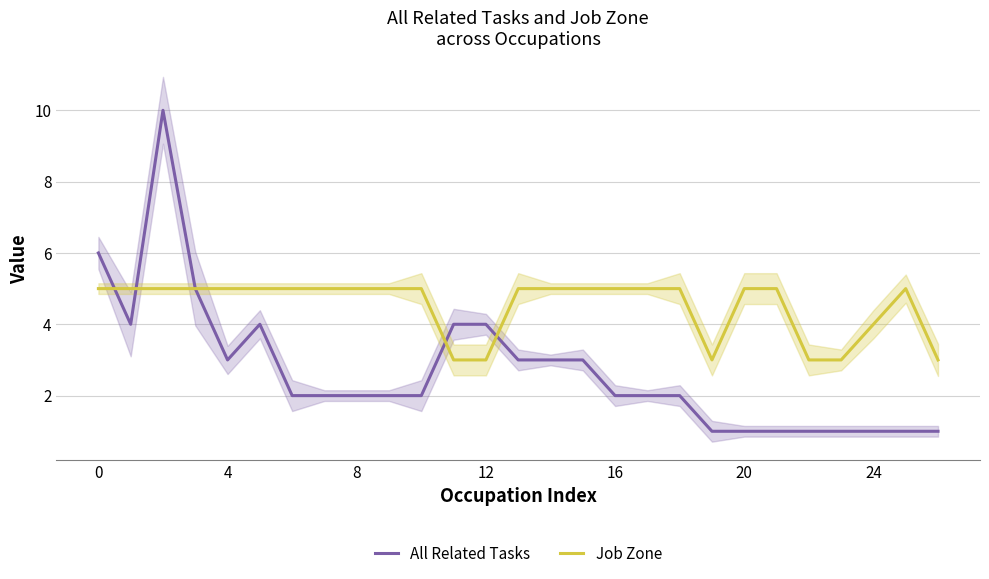

List the series in order of their peak value, highest first.

All Related Tasks, Job Zone